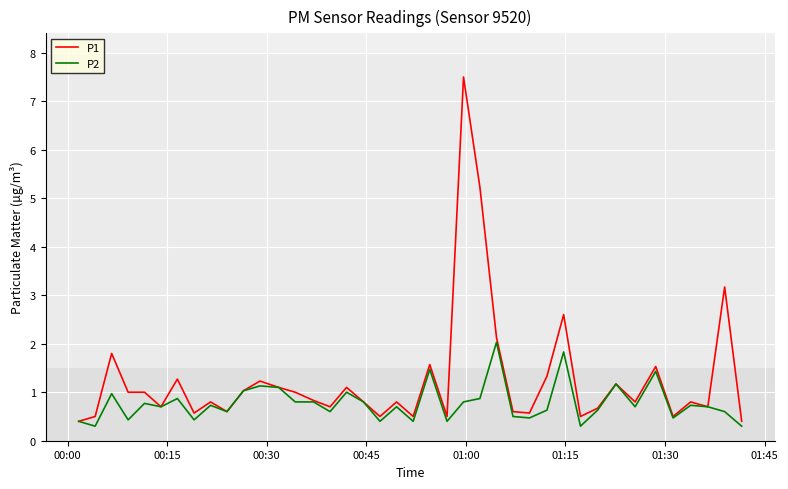

Which series has the largest range (max minus min)?

P1